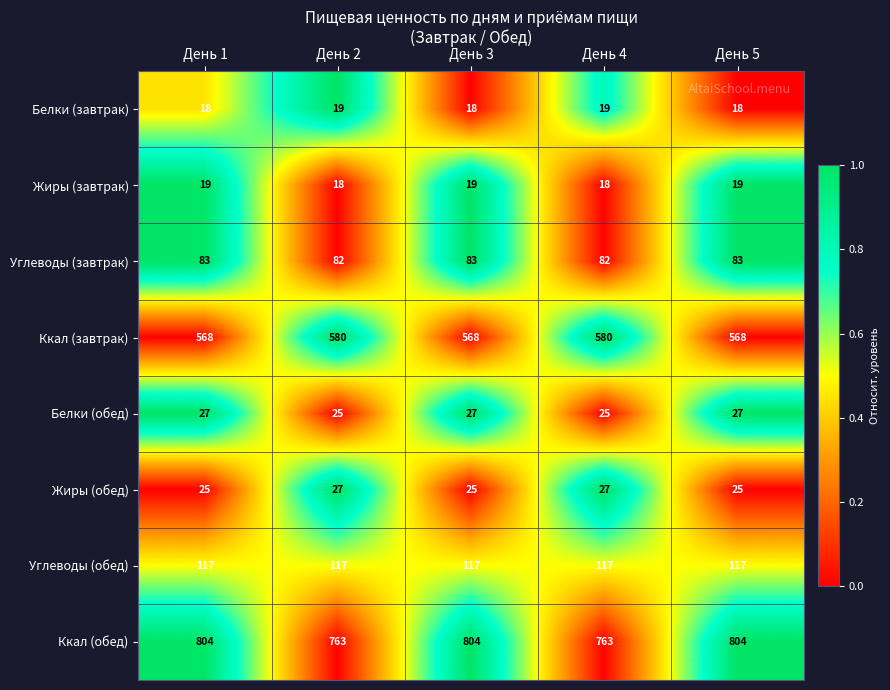

Which series has the largest total across all categories?

Ккал (обед)